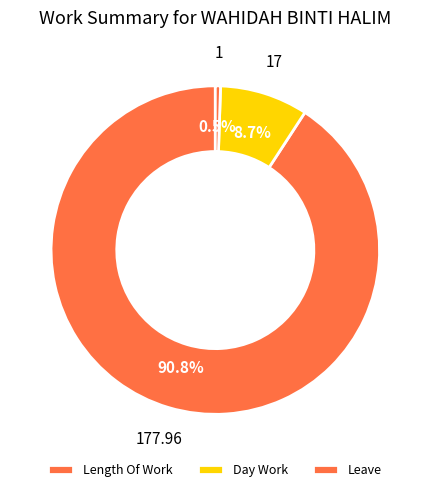

To the nearest percent, what portion does Day Work represent?

9%